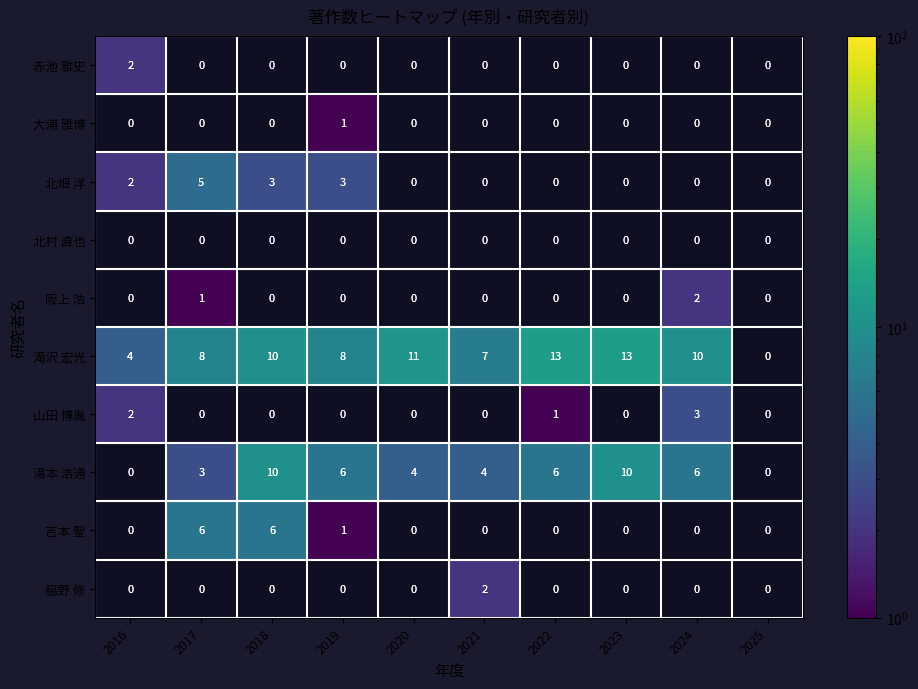

The value of 吉本 聖 at 2017 is 10. True or false?

False